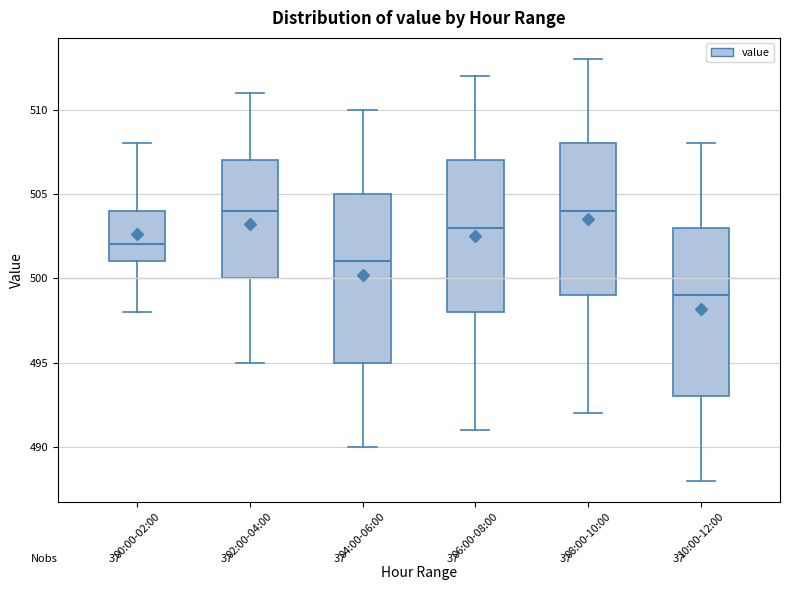

Reading left to right, read every box against the y-axis: the position of its median line, the range the box covers, and the ends of its whiskers. The values are not printed on the chart, so give them approximately, as read against the axis.

00:00-02:00: median 502, box 501 to 504, whiskers 498 to 508
02:00-04:00: median 504, box 500 to 507, whiskers 495 to 511
04:00-06:00: median 501, box 495 to 505, whiskers 490 to 510
06:00-08:00: median 503, box 498 to 507, whiskers 491 to 512
08:00-10:00: median 504, box 499 to 508, whiskers 492 to 513
10:00-12:00: median 499, box 493 to 503, whiskers 488 to 508